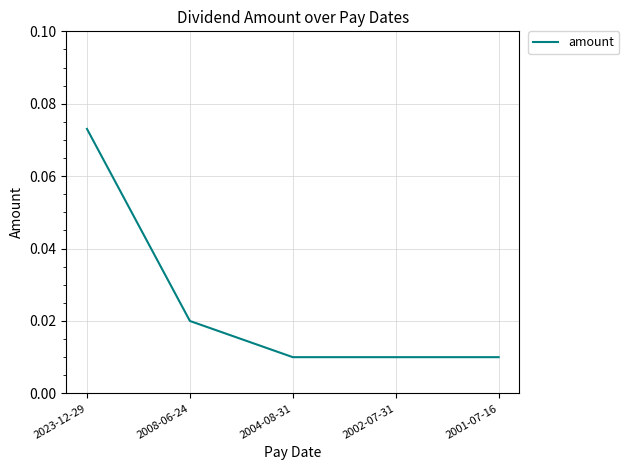

What position from the left is 2008-06-24?

2